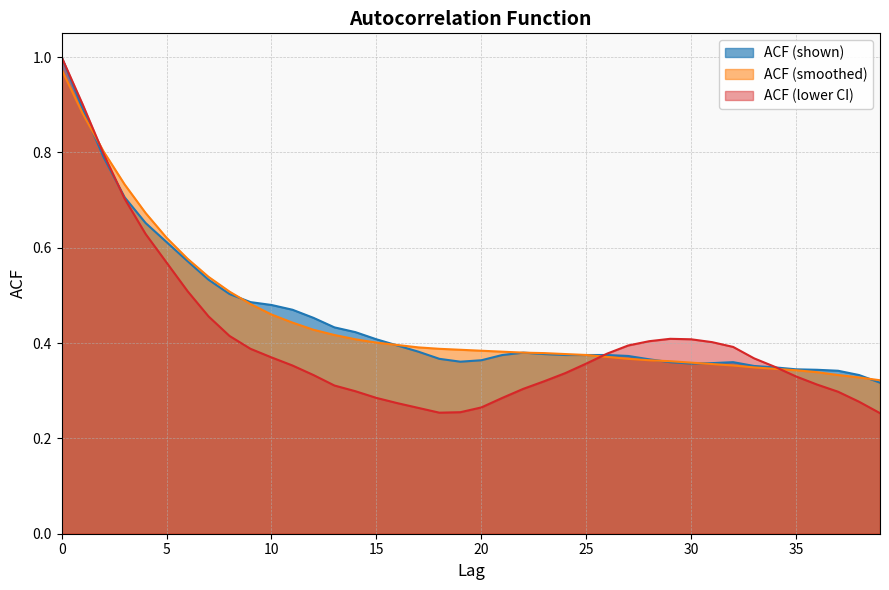

Between which two adjacent categories do acf_shown and acf_li first intersect?

2 and 3